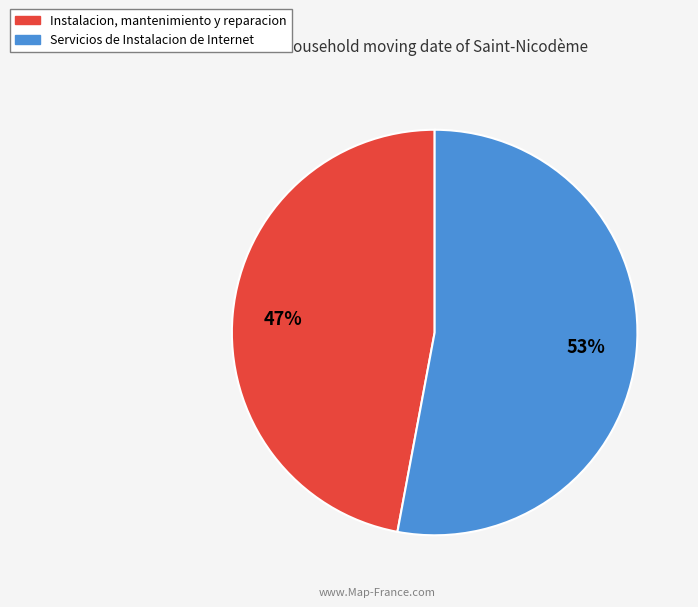

Rank the categories by value from lowest to highest.

Instalacion, mantenimiento y reparacion, Servicios de Instalacion de Internet